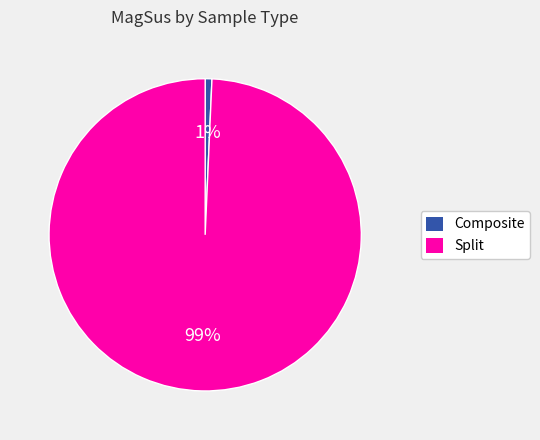

Is it true that Composite is 1% of the pie?

True